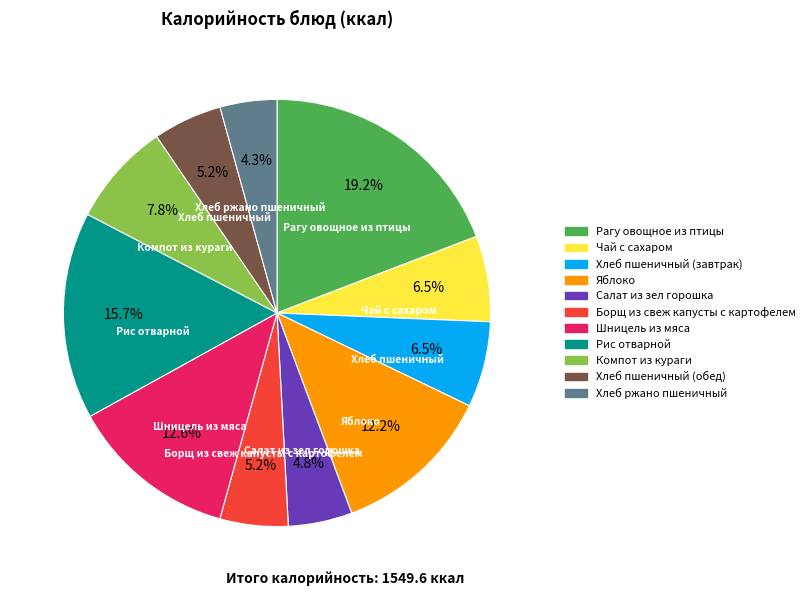

What is the smallest slice in the pie chart?

Хлеб ржано пшеничный